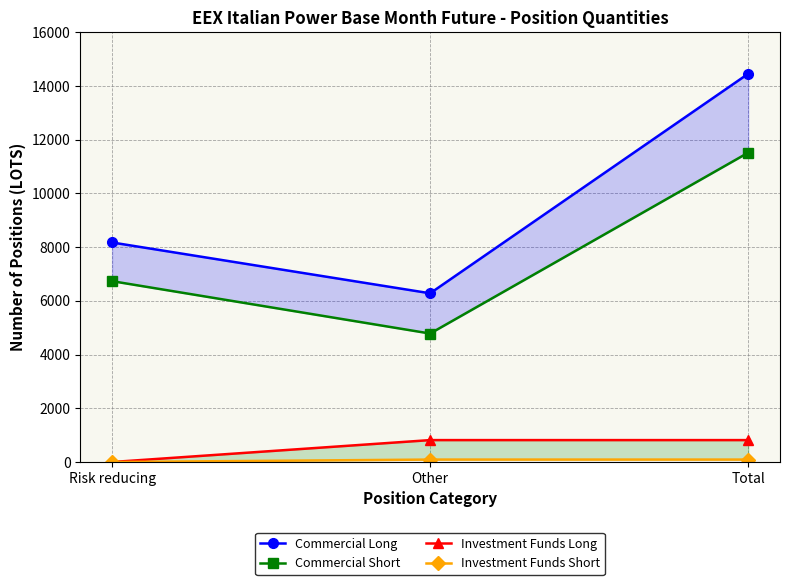

Reading left to right, list all the values displayed in this chart.

Commercial Long: Risk reducing=8172	Other=6280	Total=14452
Commercial Short: Risk reducing=6732	Other=4782	Total=11514
Investment Funds Long: Risk reducing=0	Other=816	Total=816
Investment Funds Short: Risk reducing=0	Other=91	Total=91